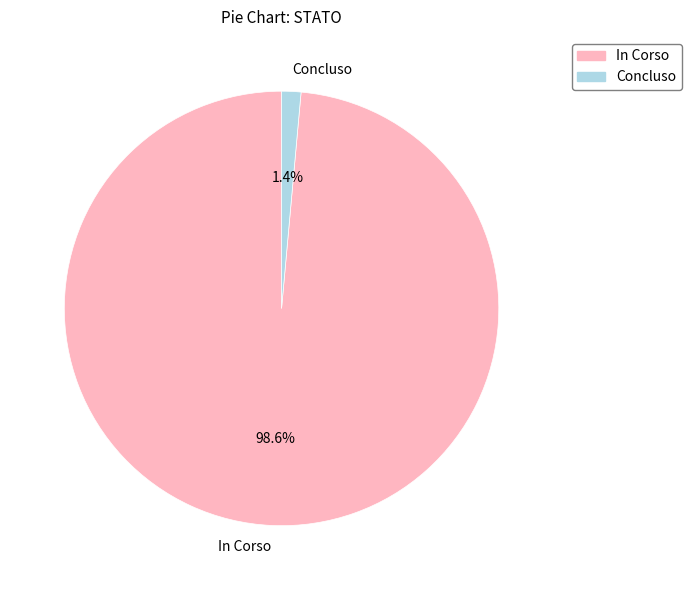

Between In Corso and Concluso, which is larger?

In Corso